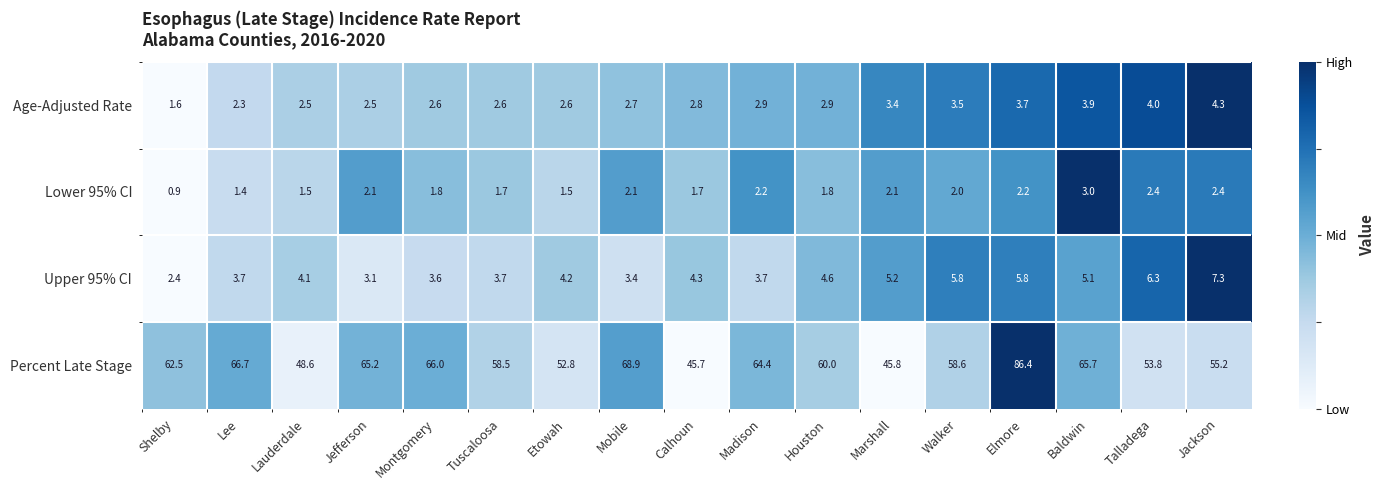

The value of Lower 95% CI at Lauderdale is 2.2. True or false?

False